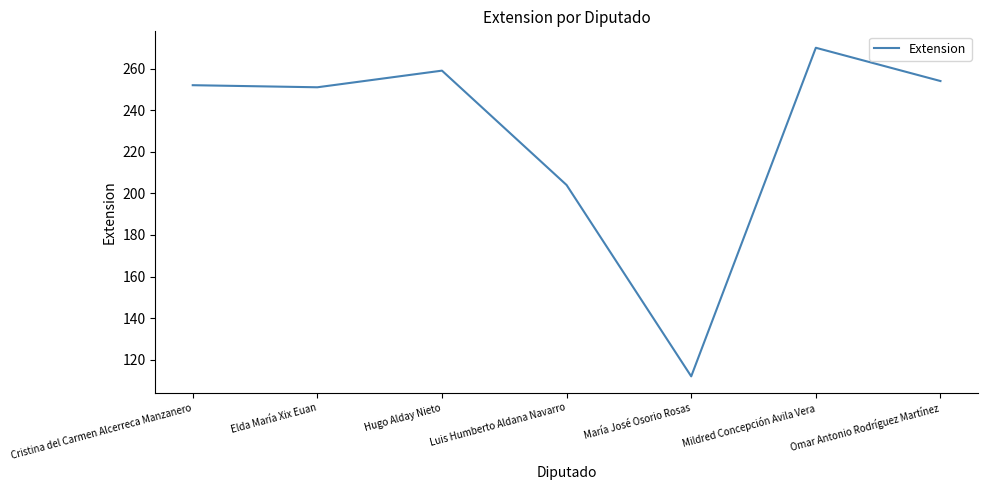

Is it true that the value at Luis Humberto Aldana Navarro is 129?

False